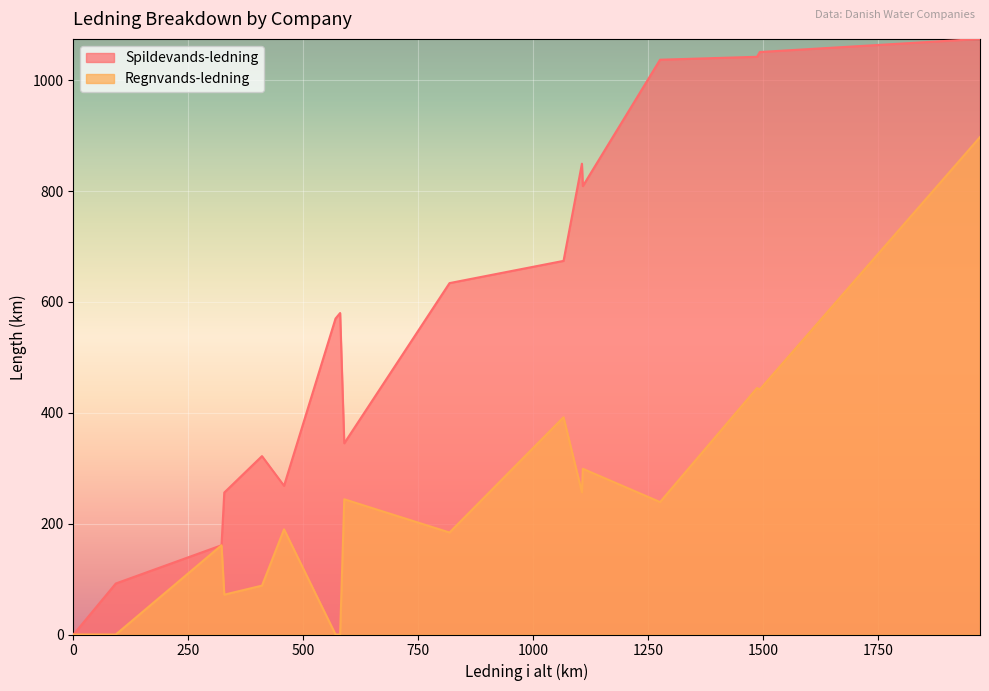

How many distinct data groups are displayed?

2